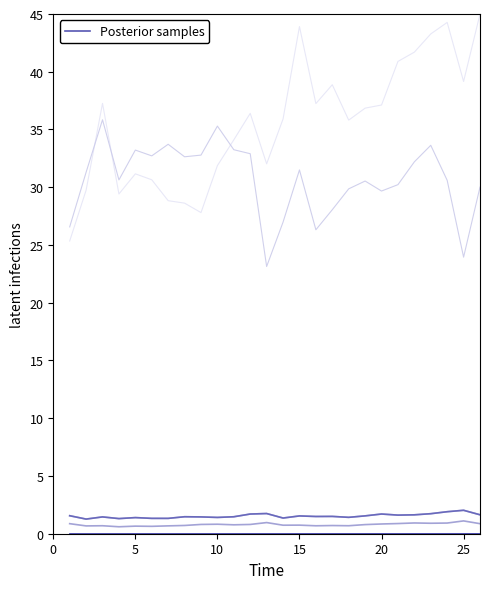

What is the highest value of the Posterior samples series?

2.0